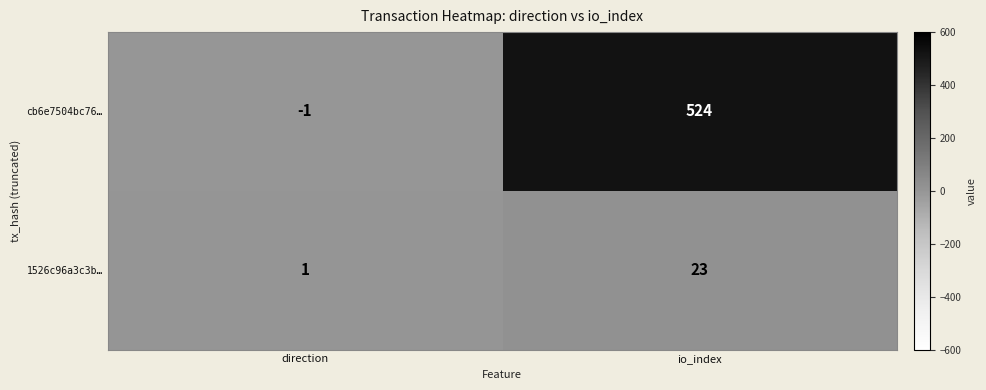

Reading left to right, what are all the values shown in this chart?

cb6e7504bc76…: -1	524
1526c96a3c3b…: 1	23